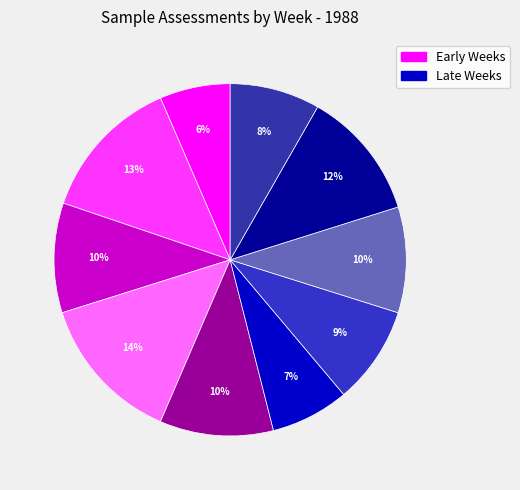

How many slices are in this pie chart?

10